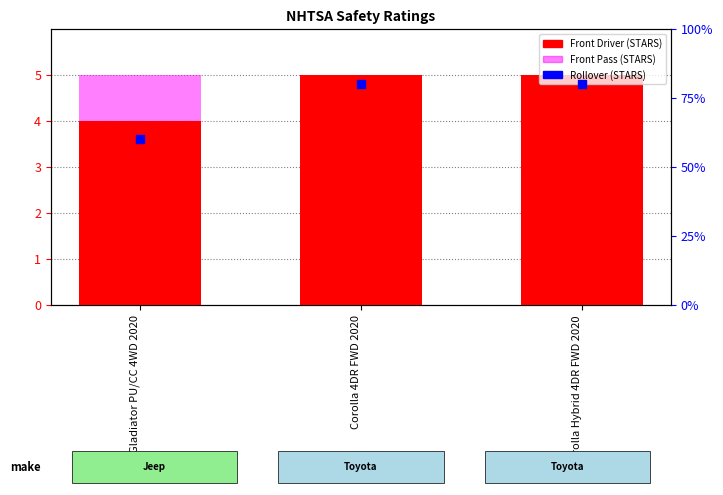

Is the value of Rollover (STARS) at Gladiator PU/CC 4WD 2020 greater than the value of Front Pass (STARS) at Gladiator PU/CC 4WD 2020?

Yes